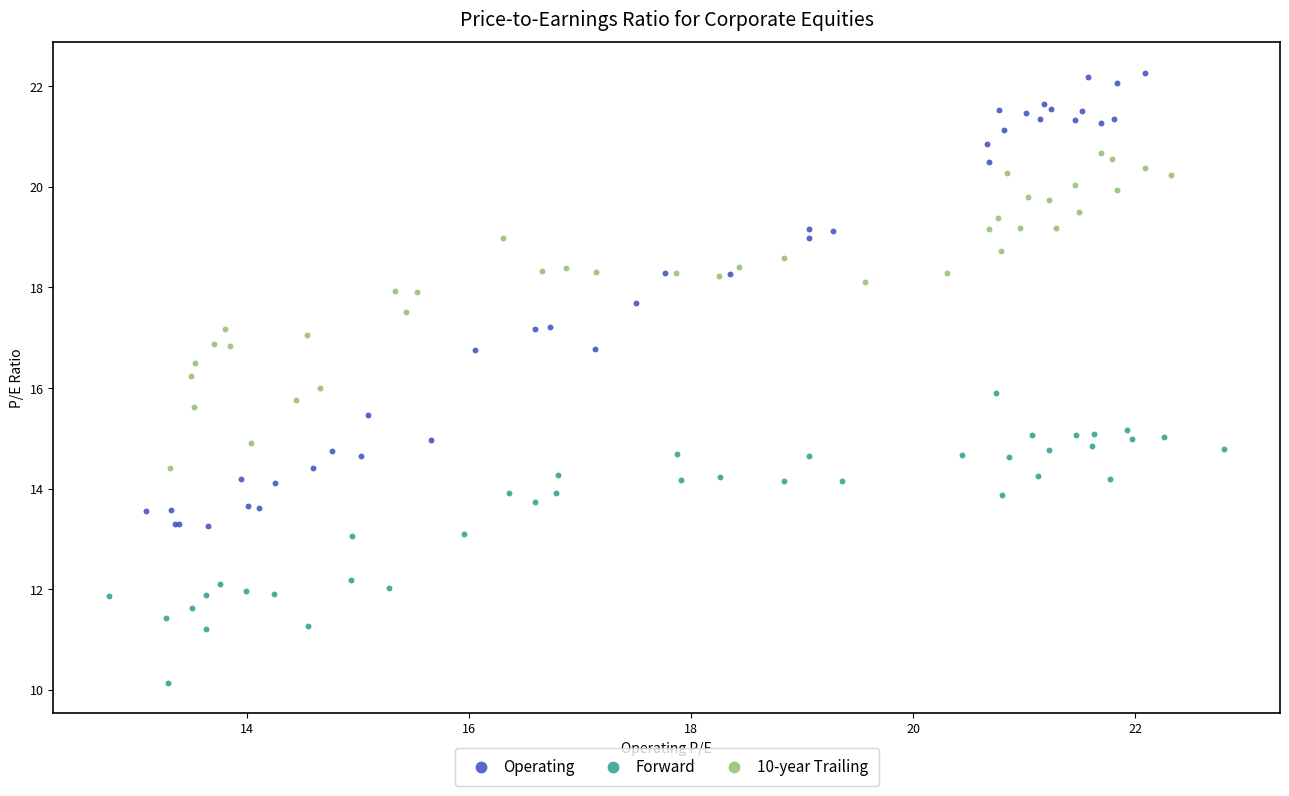

Which series has the largest Y range (max minus min)?

Operating